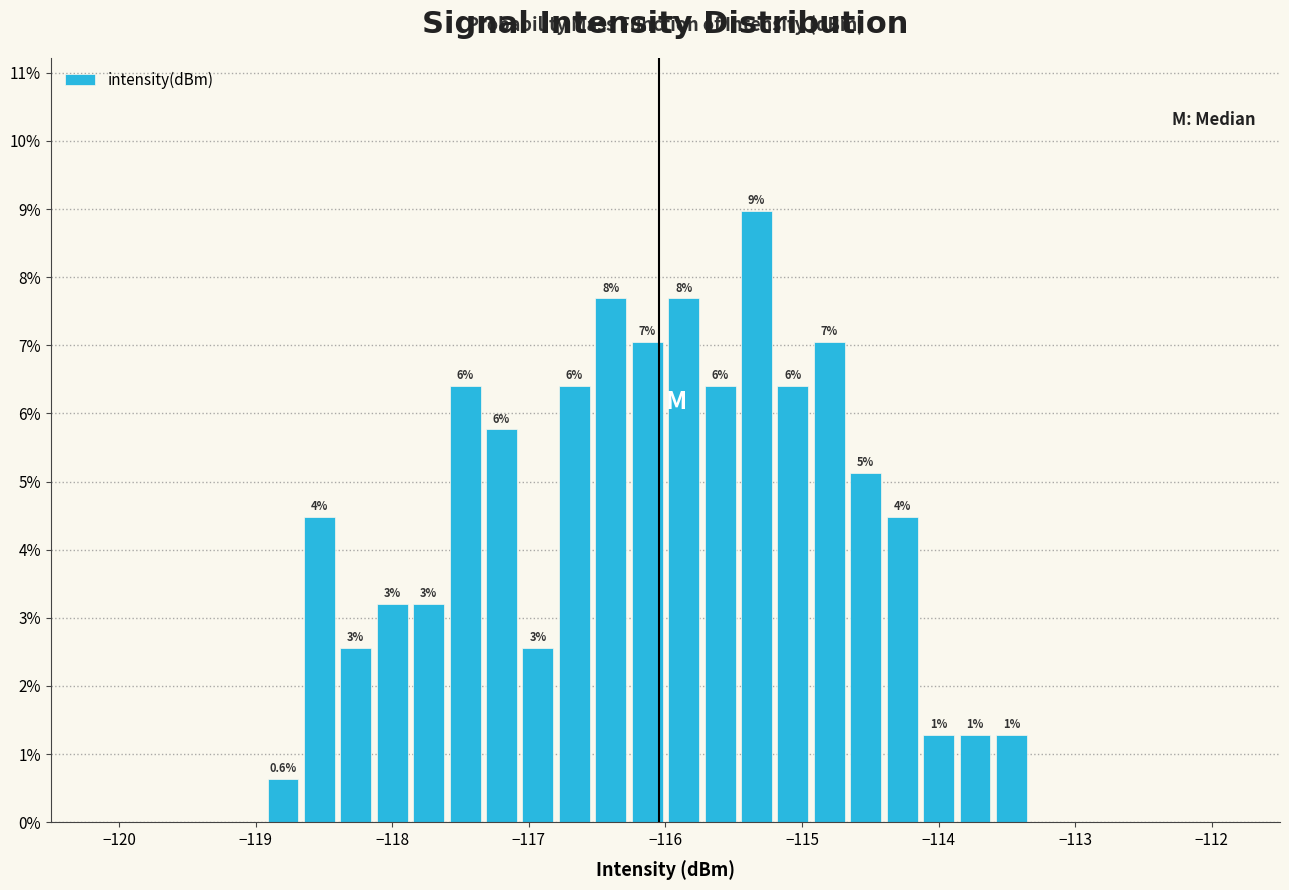

Around what value on the x-axis is the tallest bar? Give the approximate position of its centre, as read against the axis.

-115.3